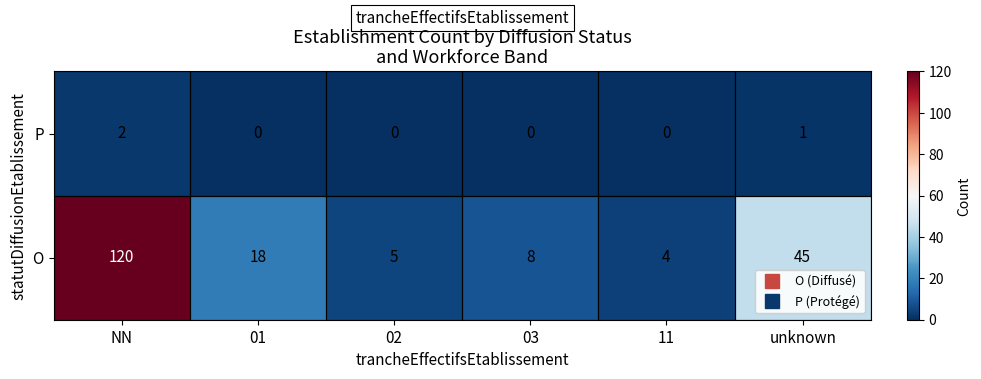

The value of O at 11 is 4. True or false?

True